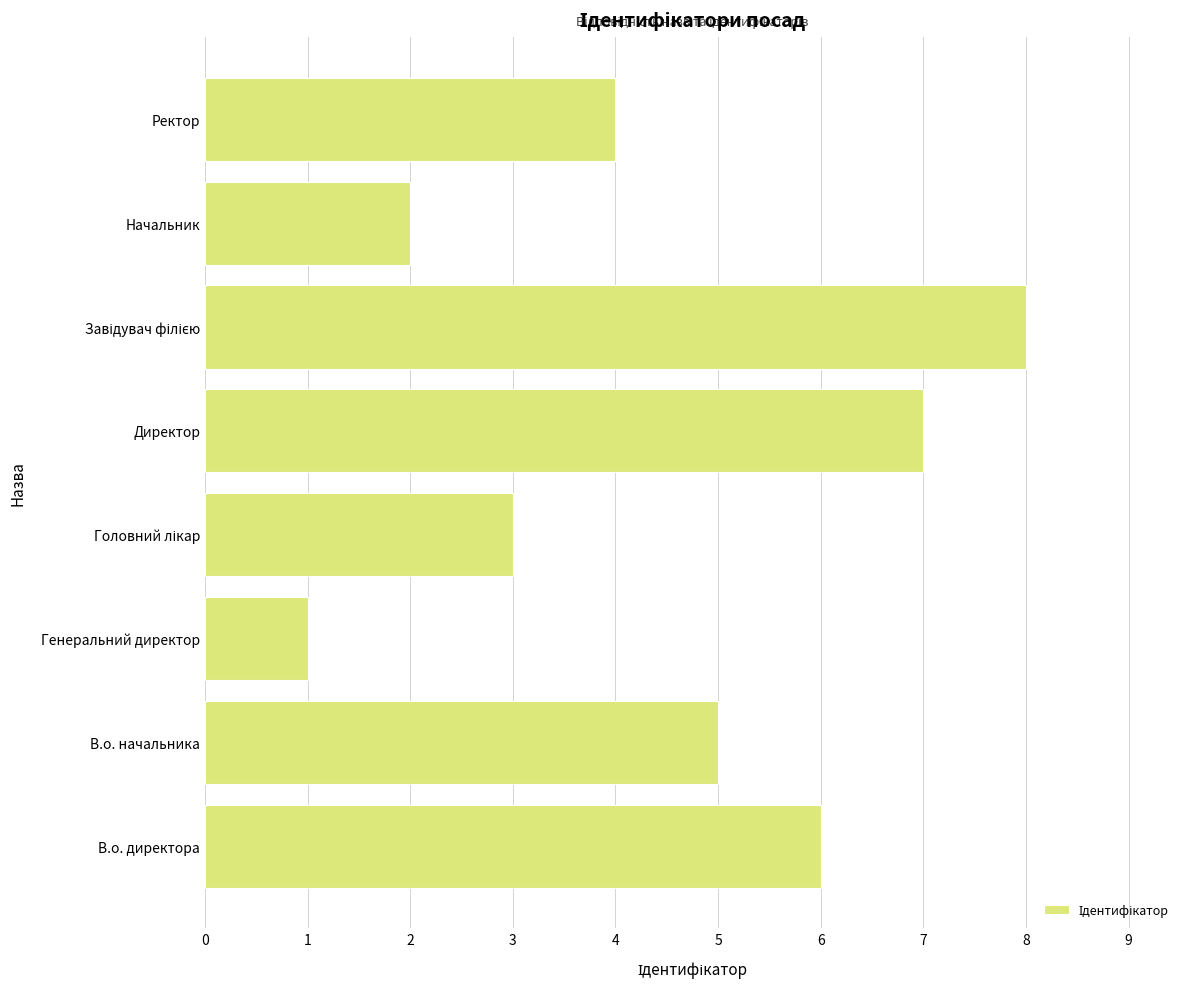

Read the value at В.о. начальника.

5